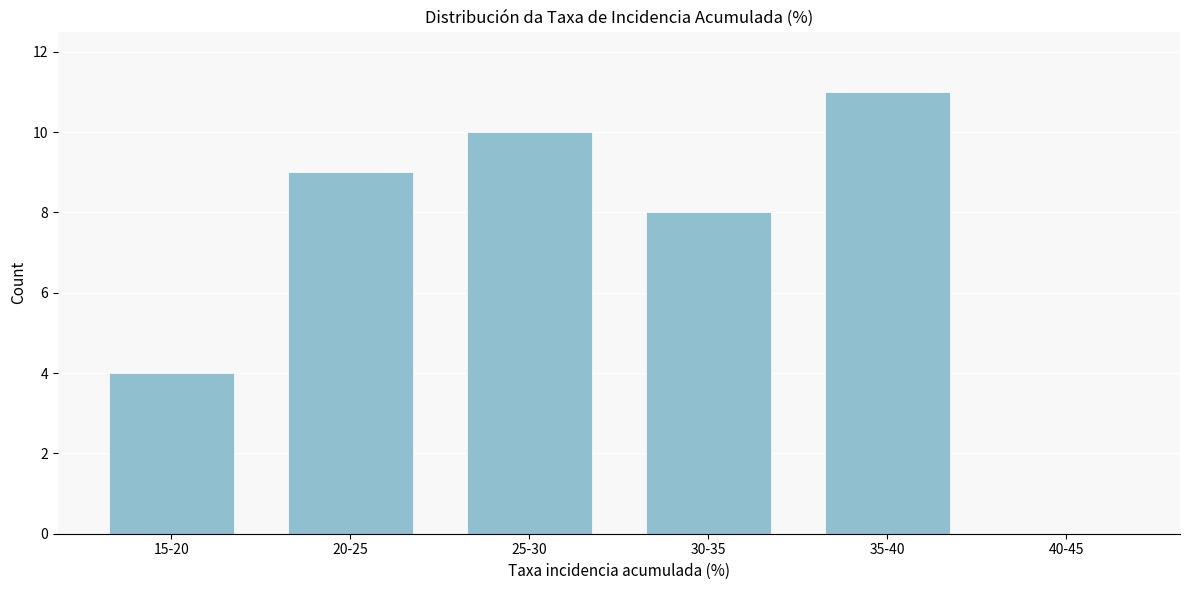

Reading right to left, transcribe all the data shown in this chart.

40-45=0	35-40=11	30-35=8	25-30=10	20-25=9	15-20=4